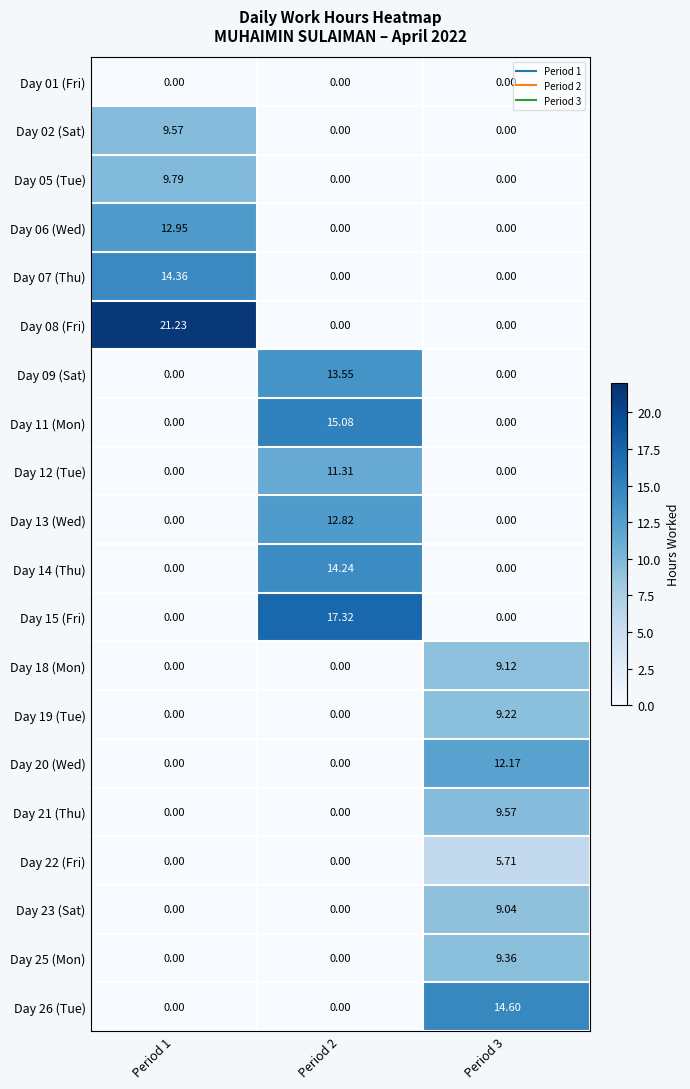

Which series has the largest total across all categories?

Day 08 (Fri)